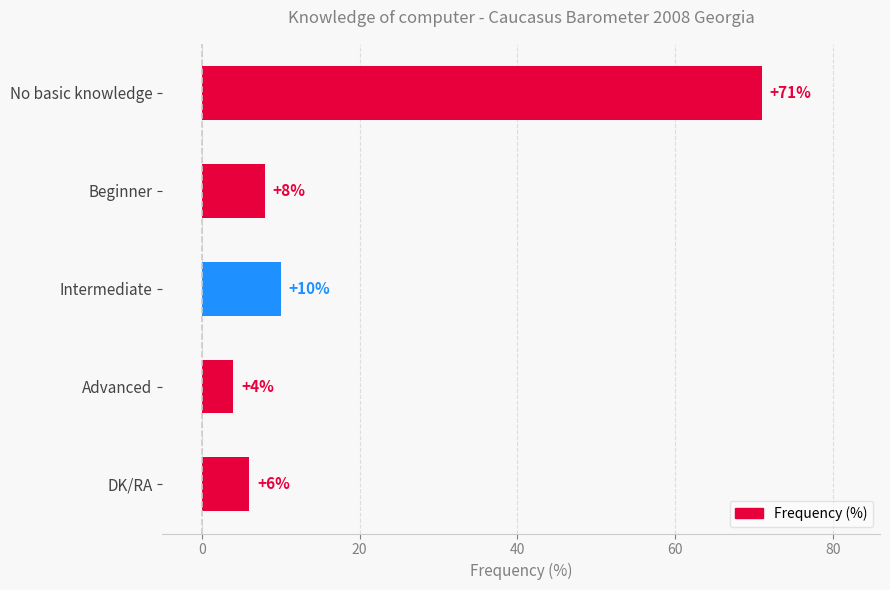

What position from the bottom is No basic knowledge?

5